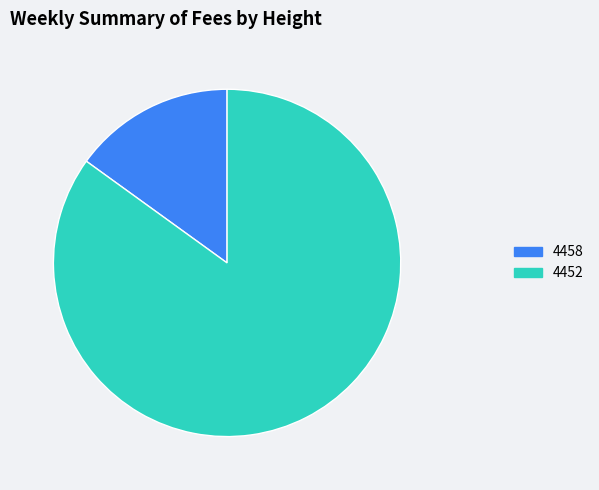

Does 4452 account for over 50% of the chart?

Yes